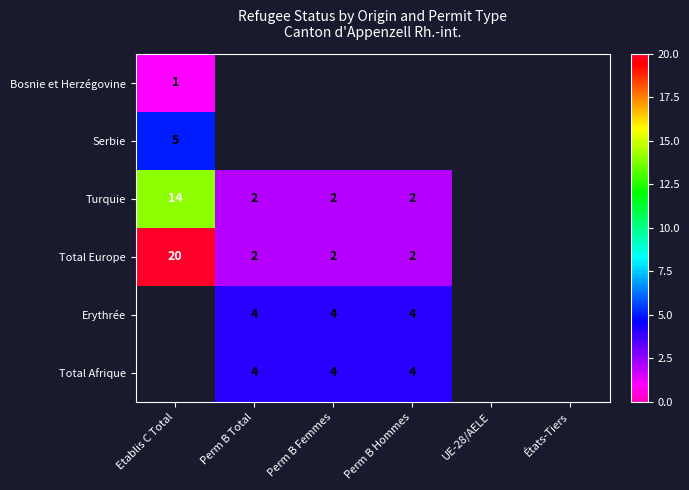

Is the value of Total Europe at Etablis C Total greater than the value of Erythrée at Perm B Hommes?

Yes